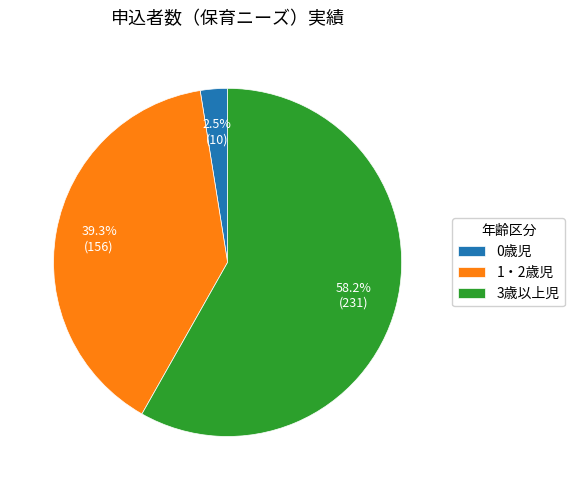

Between 3歳以上児 and 0歳児, which is larger?

3歳以上児